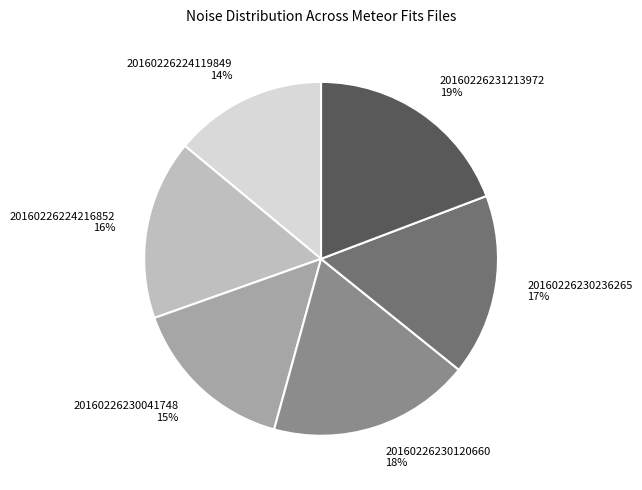

Does 20160226230236265 represent more than half of the total?

No